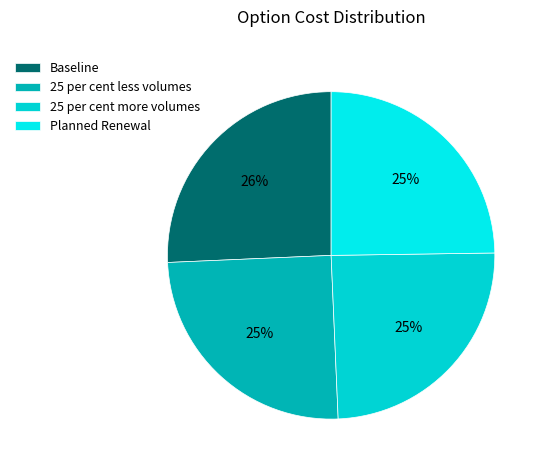

Is Planned Renewal the majority of the pie?

No